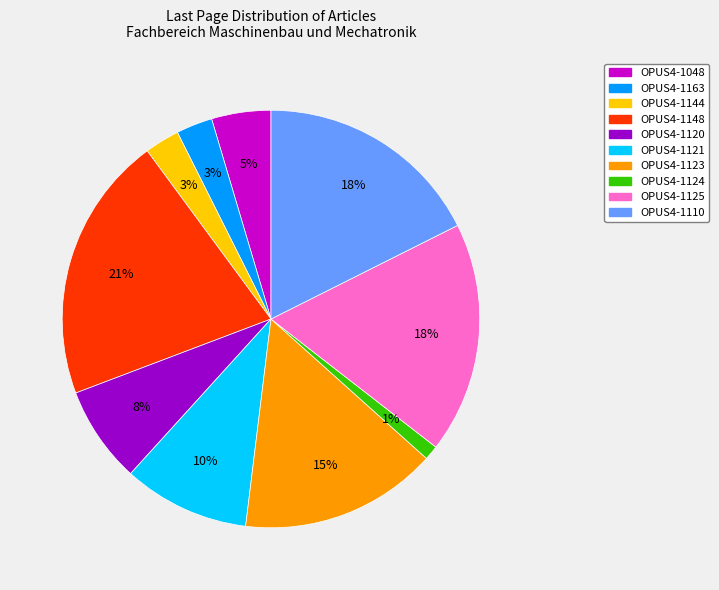

To the nearest percent, what is the combined percentage of OPUS4-1110 and OPUS4-1121?

27%